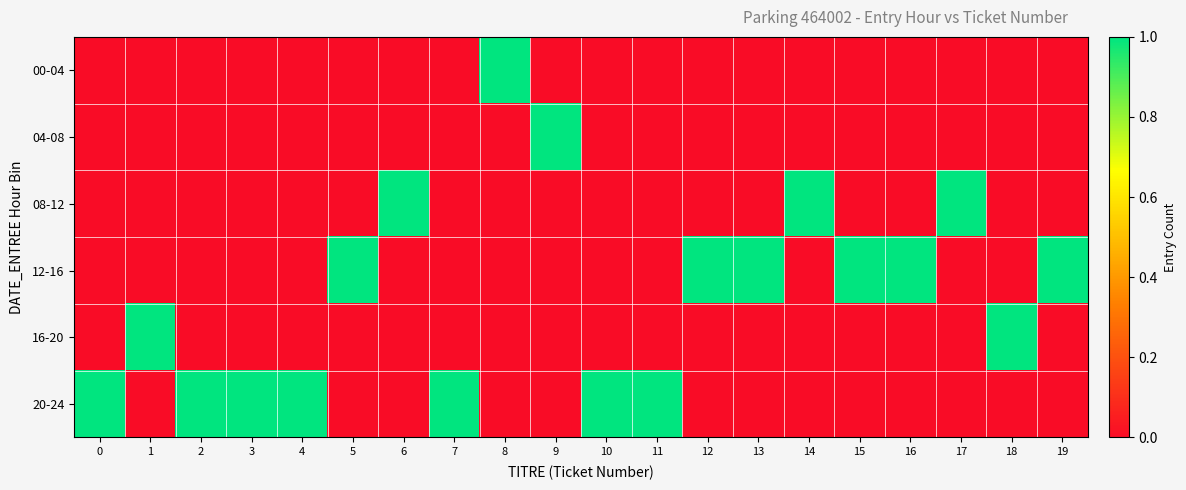

How many series are shown in this chart?

6